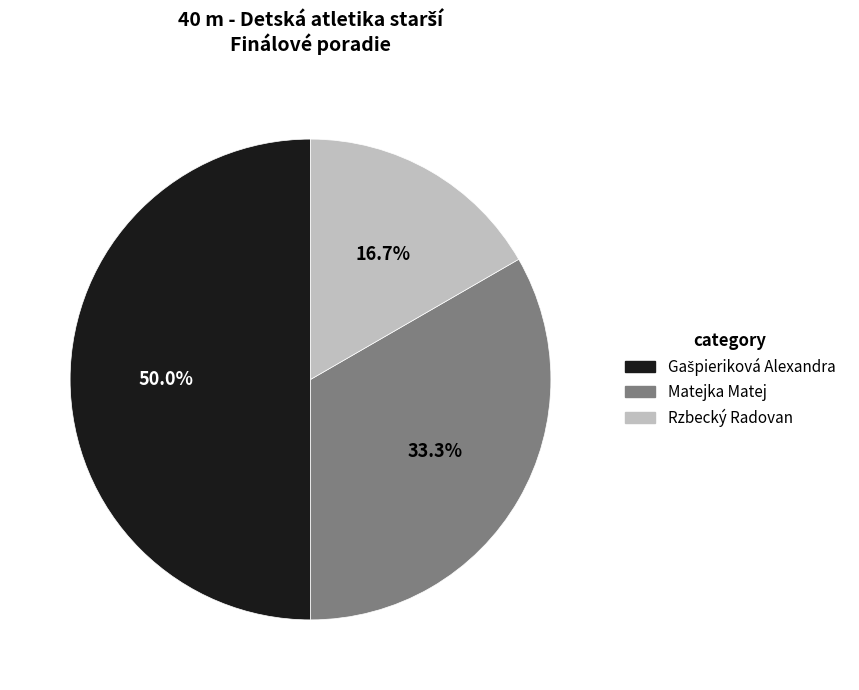

What percentage do Rzbecký Radovan and Matejka Matej together represent?

50.0%